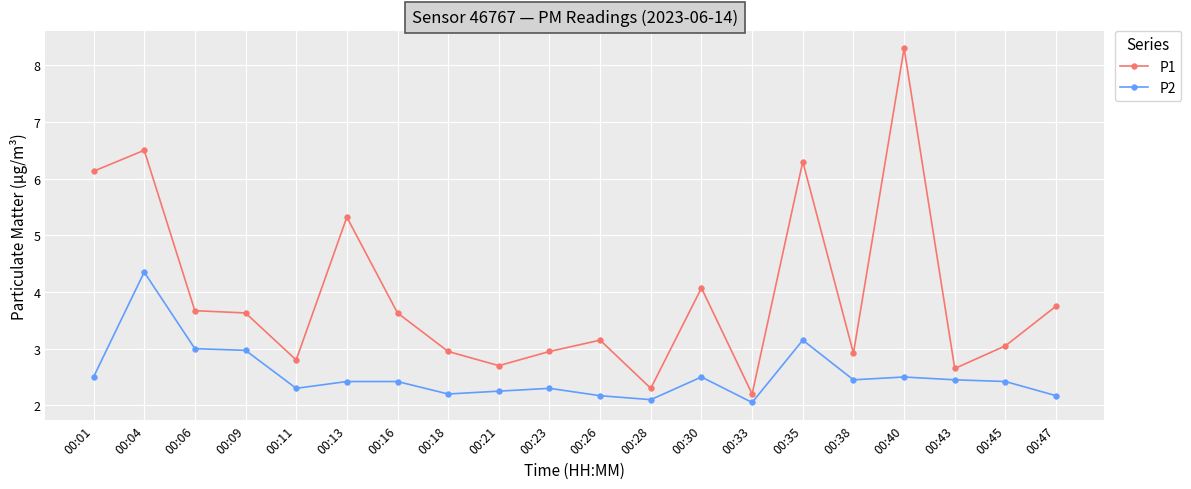

What is the greatest value displayed?

8.3